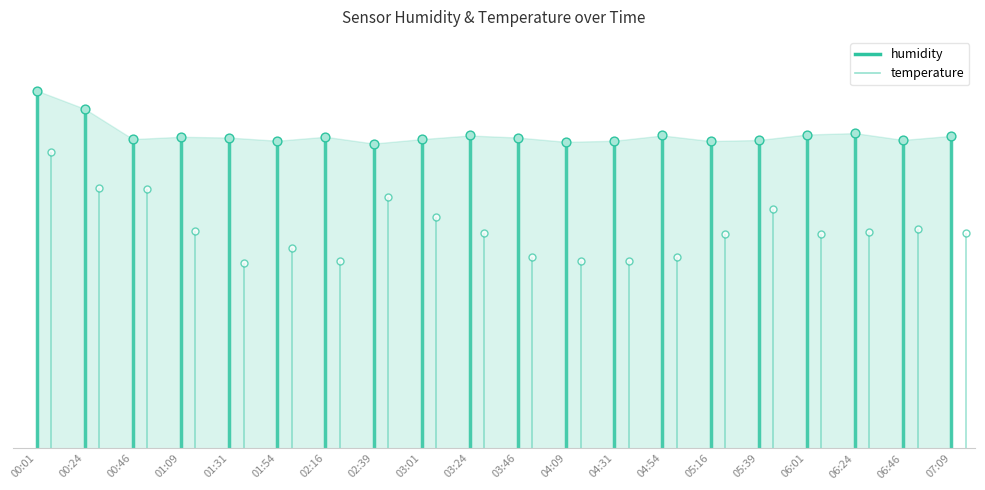

Which series contains the lowest Y value?

temperature